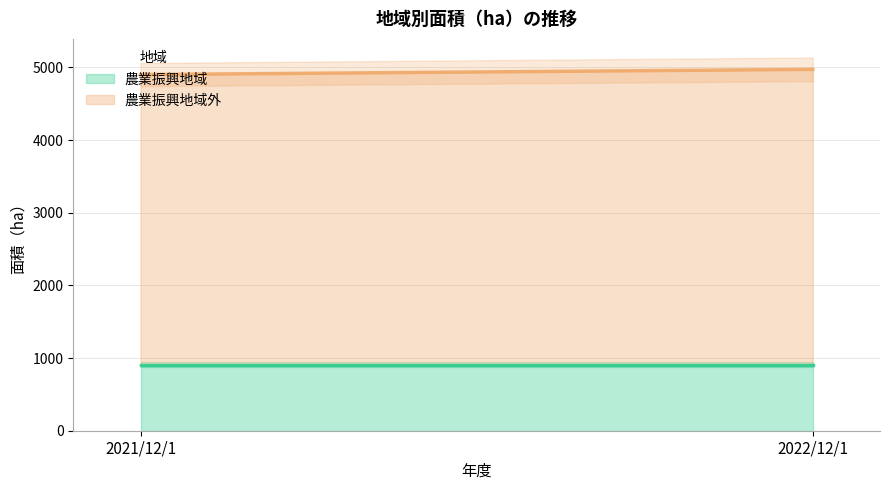

List the labels in order of 農業振興地域外 value, smallest first.

2021/12/1, 2022/12/1